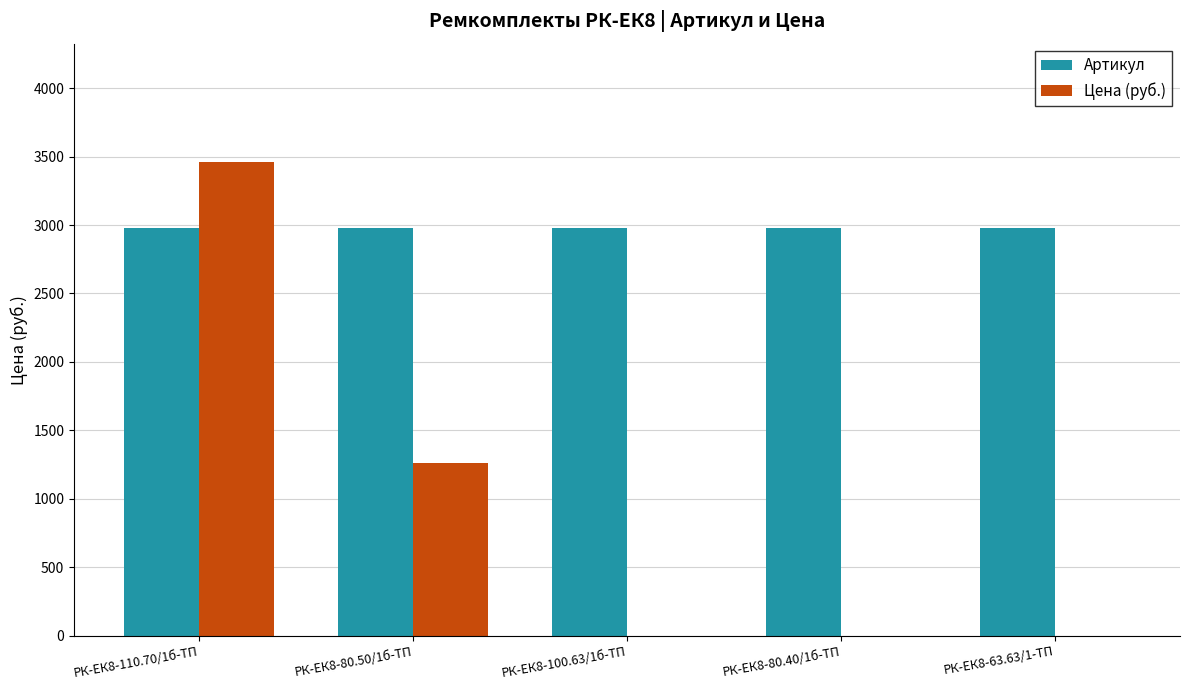

What is the average value of the Артикул series?

2977.0